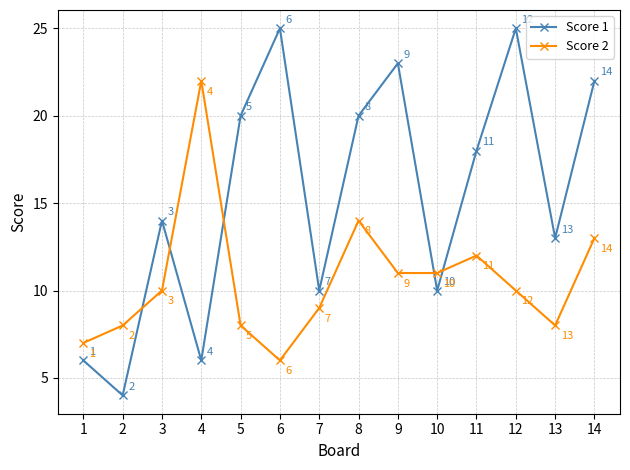

Where is the first local minimum for Score 1?

2